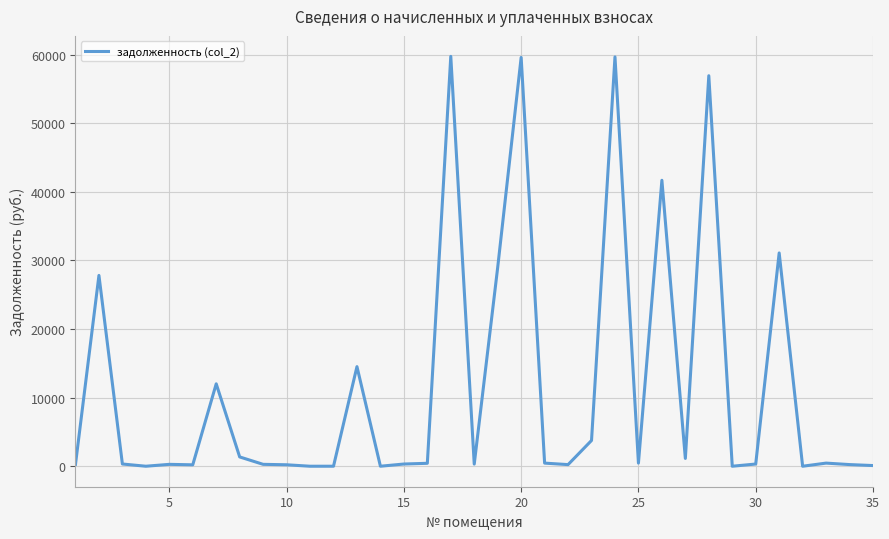

What is the difference between the maximum and minimum values?

59764.5